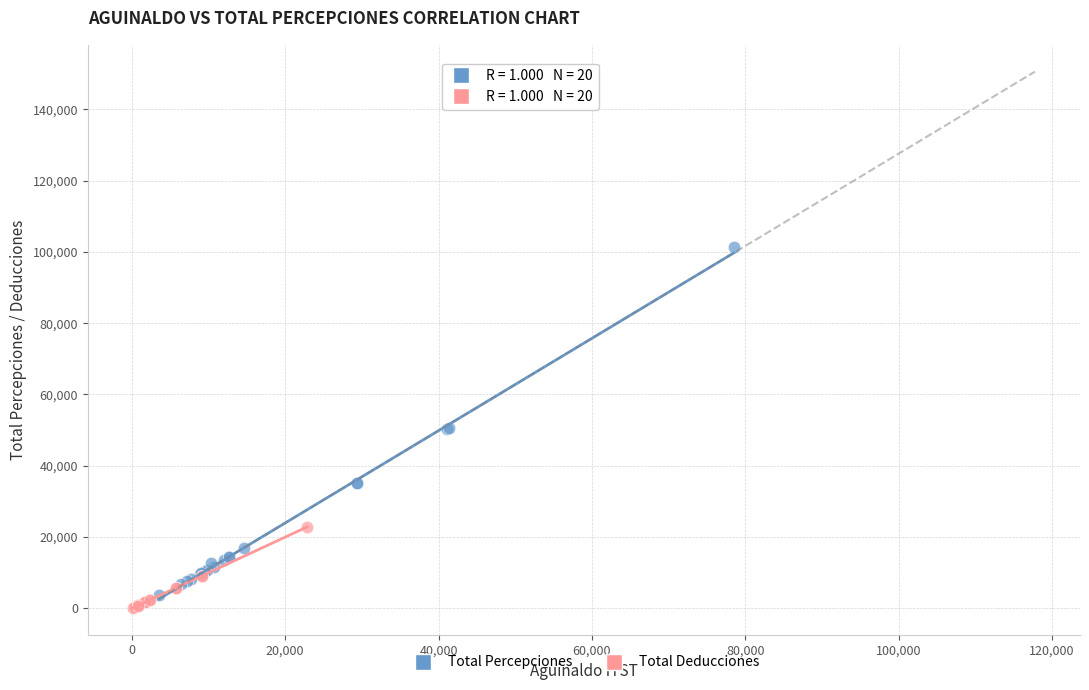

Which series has the largest Y range (max minus min)?

Total Percepciones